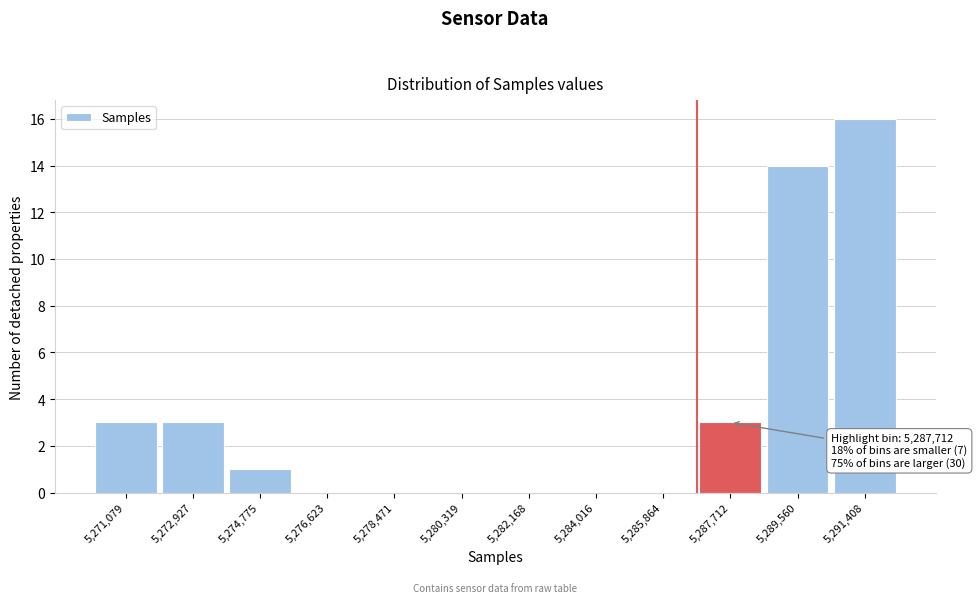

Reading left to right, extract all data points from this chart.

5,271,079=3	5,272,927=3	5,274,775=1	5,276,623=0	5,278,471=0	5,280,319=0	5,282,168=0	5,284,016=0	5,285,864=0	5,287,712=3	5,289,560=14	5,291,408=16